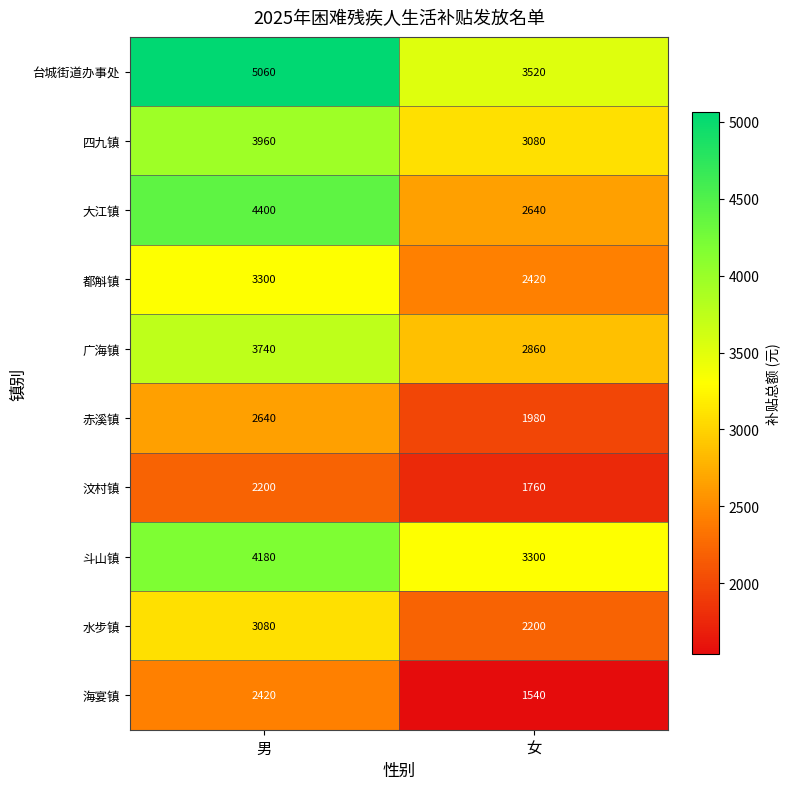

Reading left to right, transcribe all the data shown in this chart.

台城街道办事处: 男=5060	女=3520
四九镇: 男=3960	女=3080
大江镇: 男=4400	女=2640
都斛镇: 男=3300	女=2420
广海镇: 男=3740	女=2860
赤溪镇: 男=2640	女=1980
汶村镇: 男=2200	女=1760
斗山镇: 男=4180	女=3300
水步镇: 男=3080	女=2200
海宴镇: 男=2420	女=1540